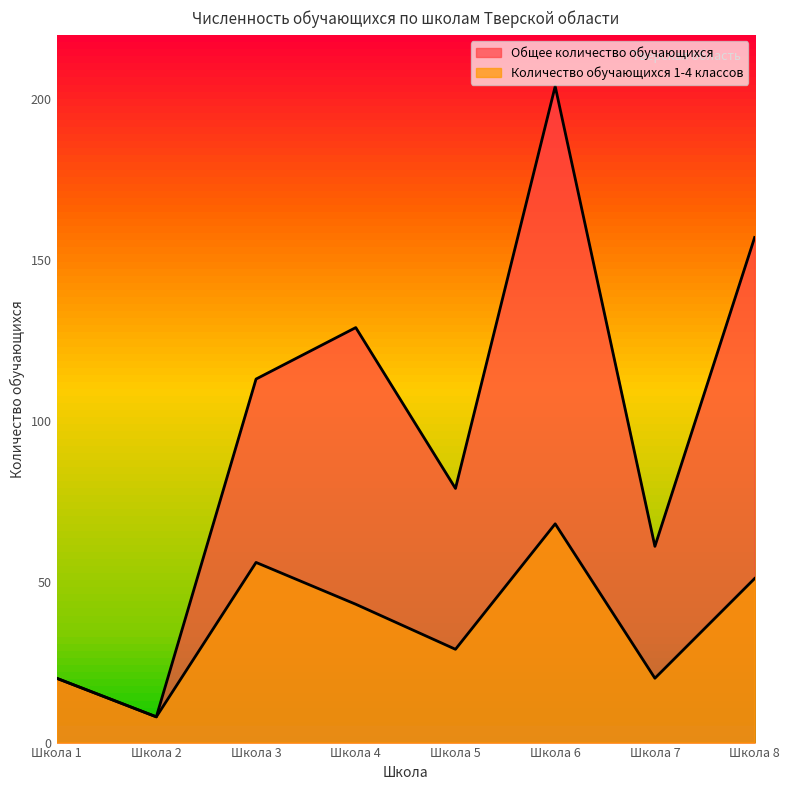

Rank the series by their maximum value, from highest to lowest.

Общее количество обучающихся, Количество обучающихся 1-4 классов